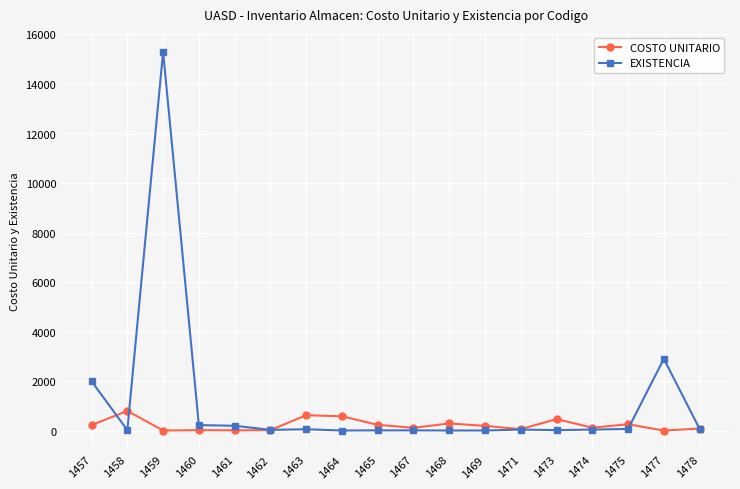

True or false: COSTO UNITARIO has a value of 578.2 at 1464.

True